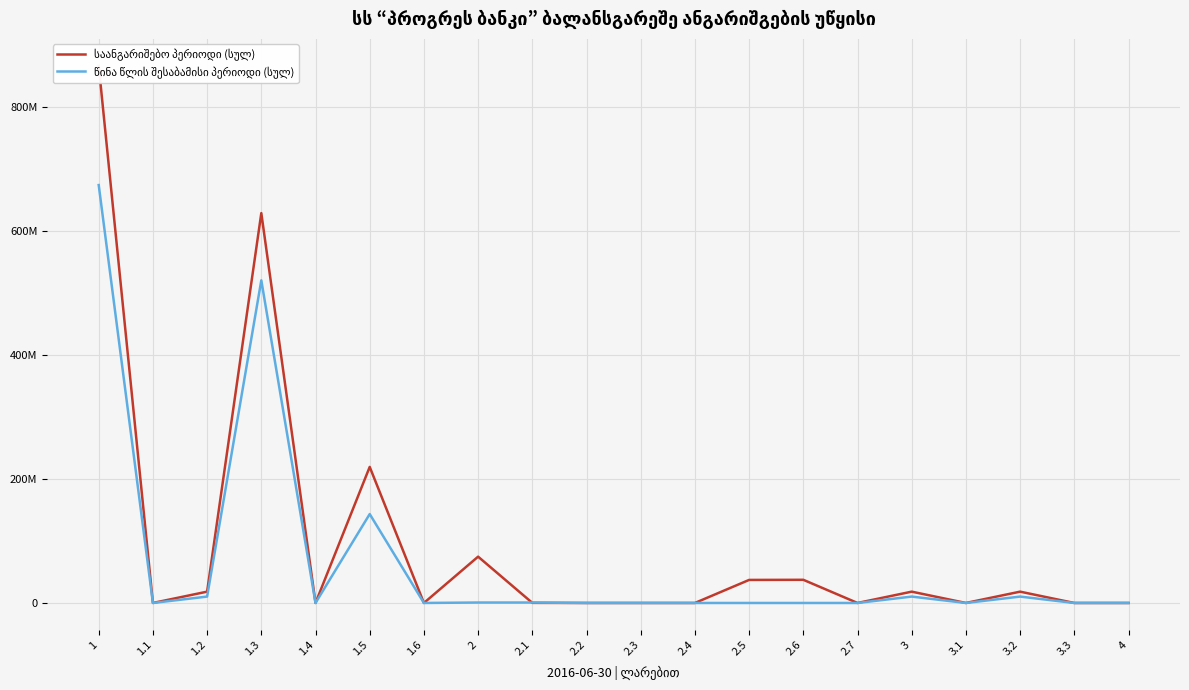

True or false: წინა წლის შესაბამისი პერიოდი (სულ) has a value of 10302901 at 3.2.

True